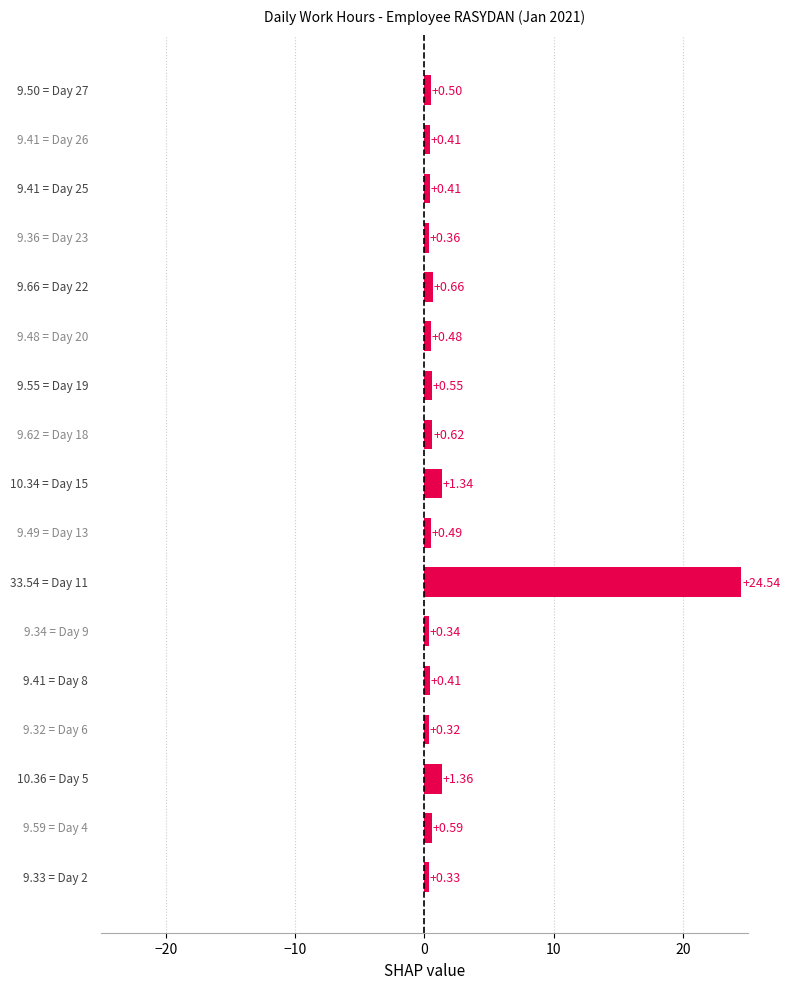

What is the difference between the maximum and minimum values?

24.2